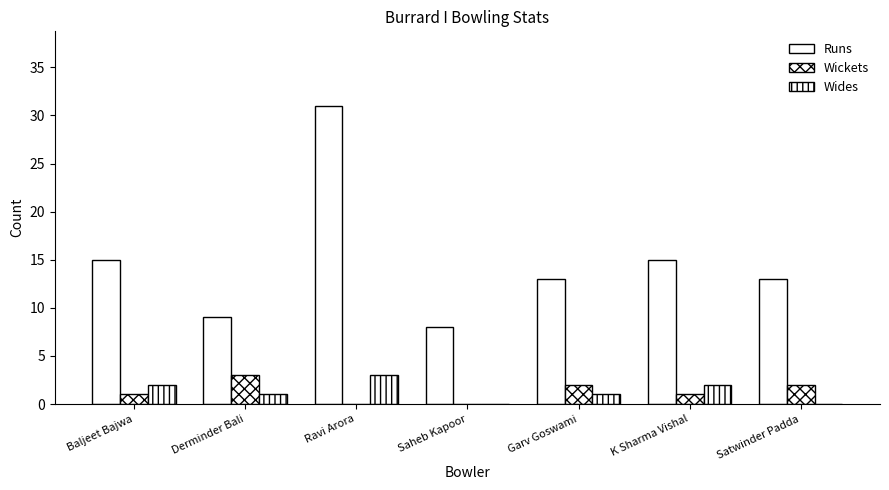

Reading left to right, what are all the values shown in this chart?

Runs: 15	9	31	8	13	15	13
Wickets: 1	3	0	0	2	1	2
Wides: 2	1	3	0	1	2	0